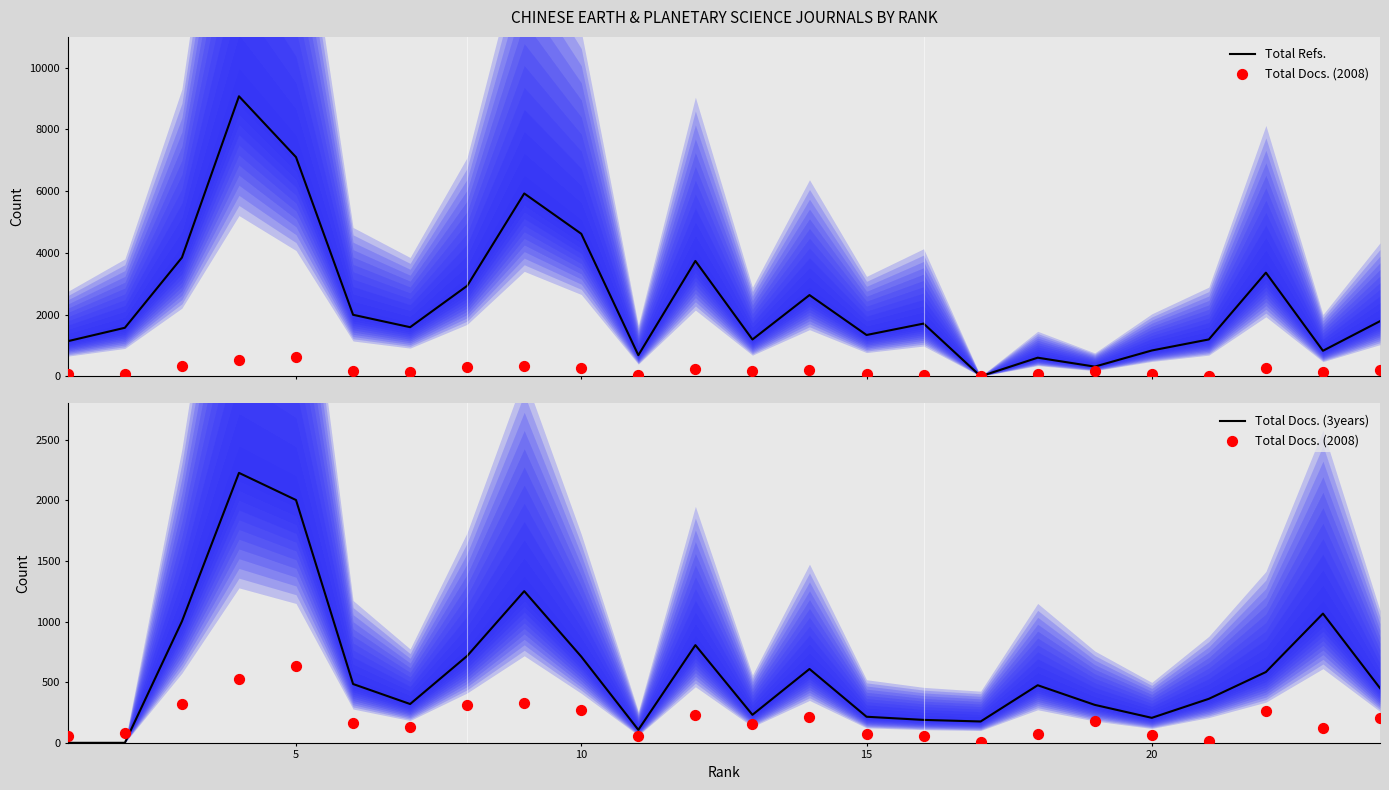

What is the highest value of the Total Refs. series?

9075